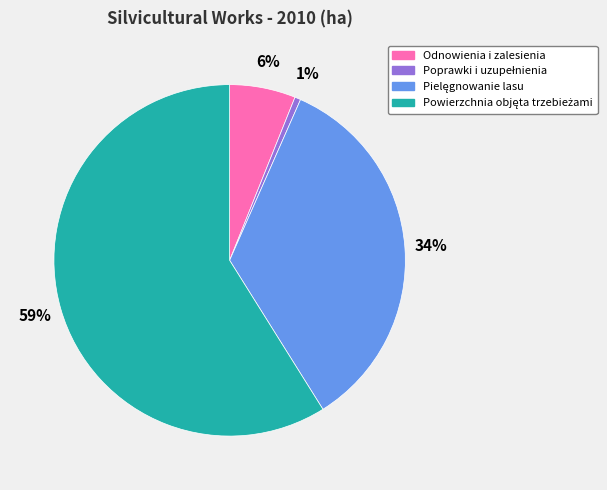

Is it true that Odnowienia i zalesienia is 12% of the pie?

False